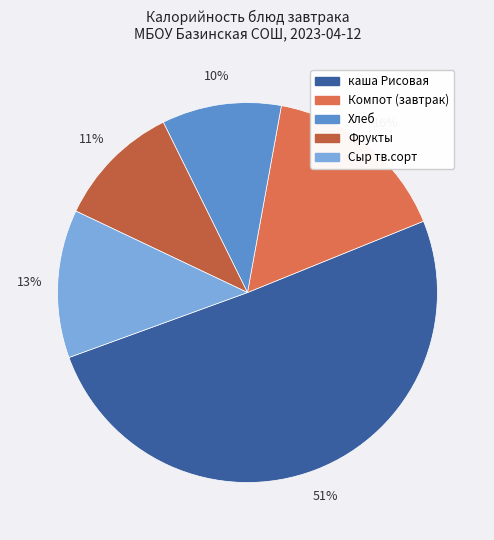

To the nearest percent, what portion does Хлеб represent?

10%